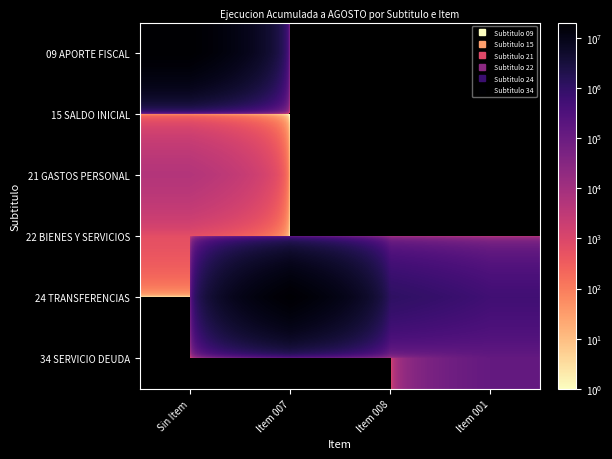

At how many categories does at least one series exceed 5940225?

2